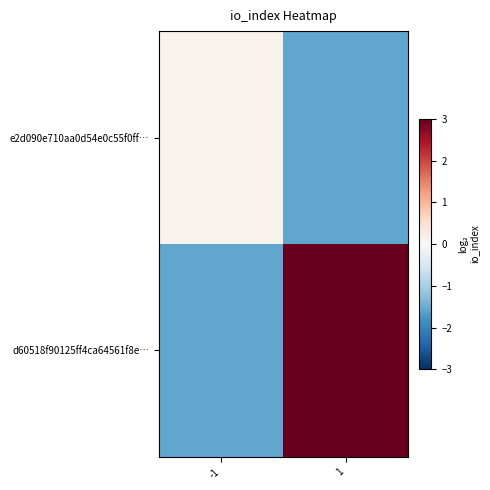

Reading left to right, extract all data points from this chart.

e2d090e710aa0d54e0c55f0ff…: -1=0.1	1=-1.6
d60518f90125ff4ca64561f8e…: -1=-1.6	1=3.0